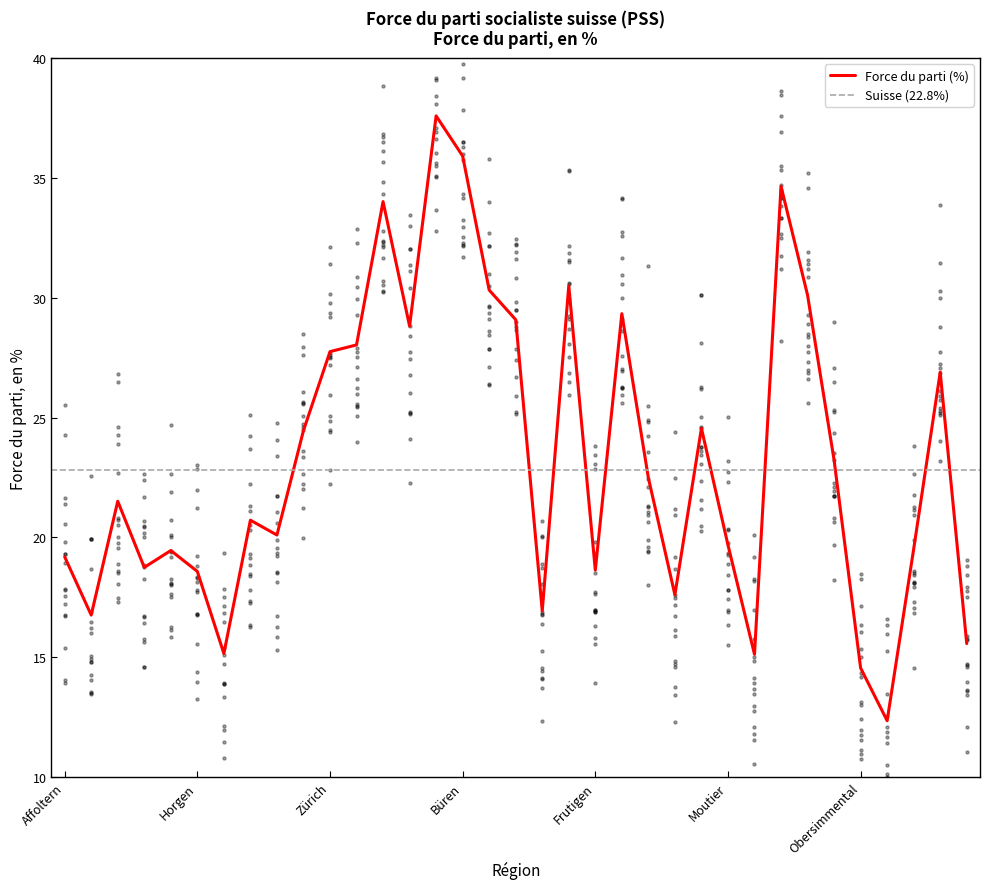

At which label is the value closest to 24?

Winterthur